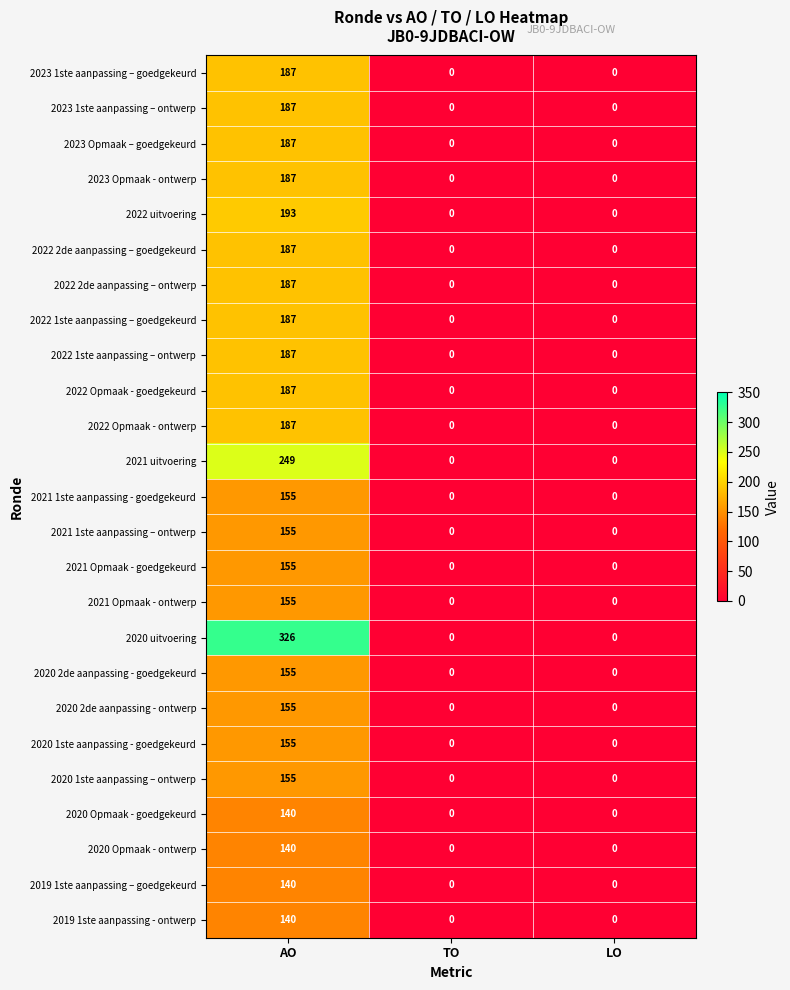

How many 2020 Opmaak - ontwerp values are between 0 and 140?

3